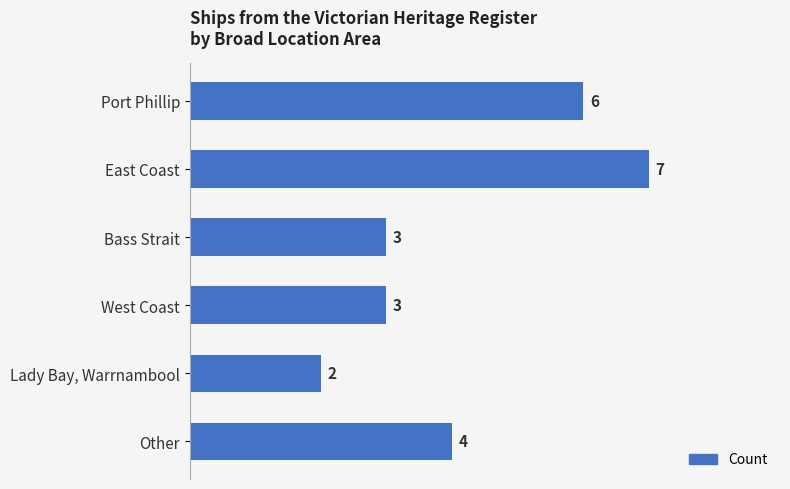

Which label corresponds to the largest value in the chart?

East Coast